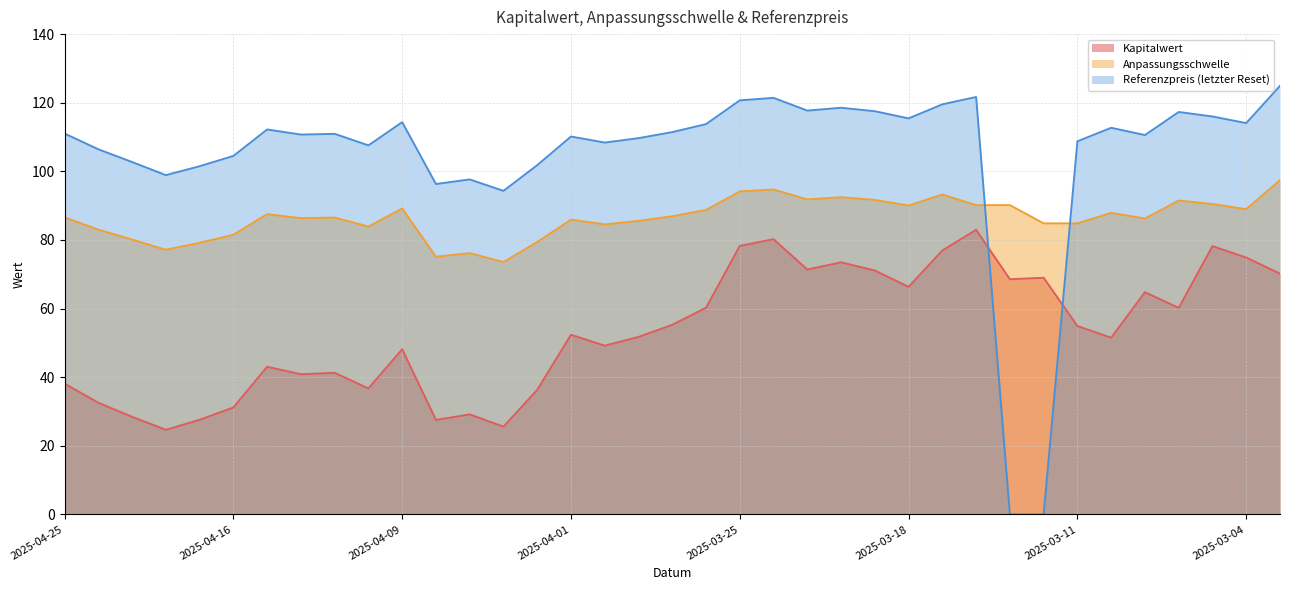

What is the difference between the maximum and minimum values in the Kapitalwert series?

58.3